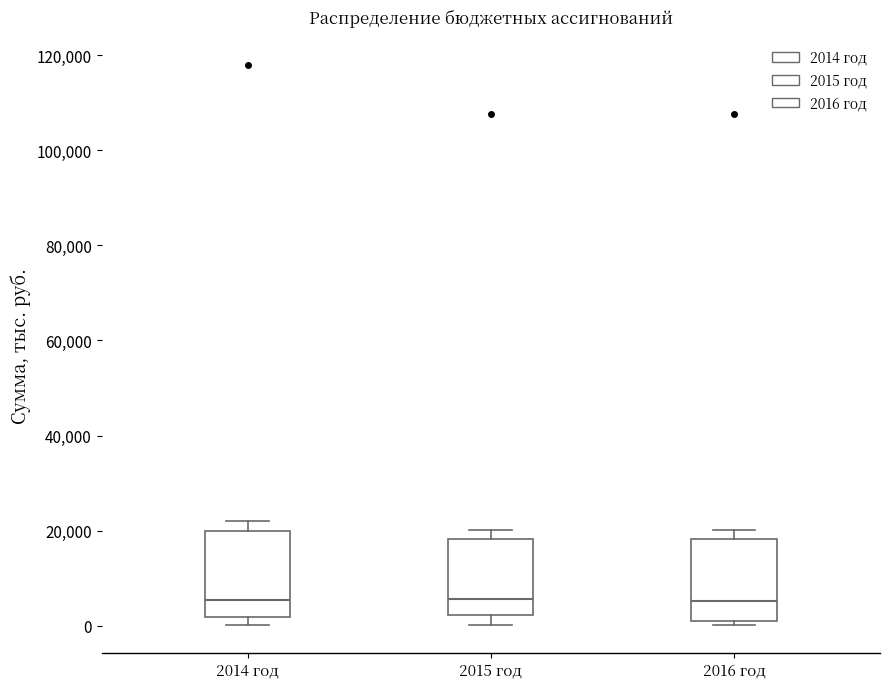

Reading left to right, transcribe this box plot: for each box, give where its median line is, the range the box spans, and where its two whiskers end, as read against the y-axis. The values are not printed on the chart, so give them approximately, as read against the axis.

2014 год: median 6000, box 2000 to 20000, whiskers 0 to 22000
2015 год: median 6000, box 2000 to 18000, whiskers 0 to 20000
2016 год: median 6000, box 2000 to 18000, whiskers 0 to 20000